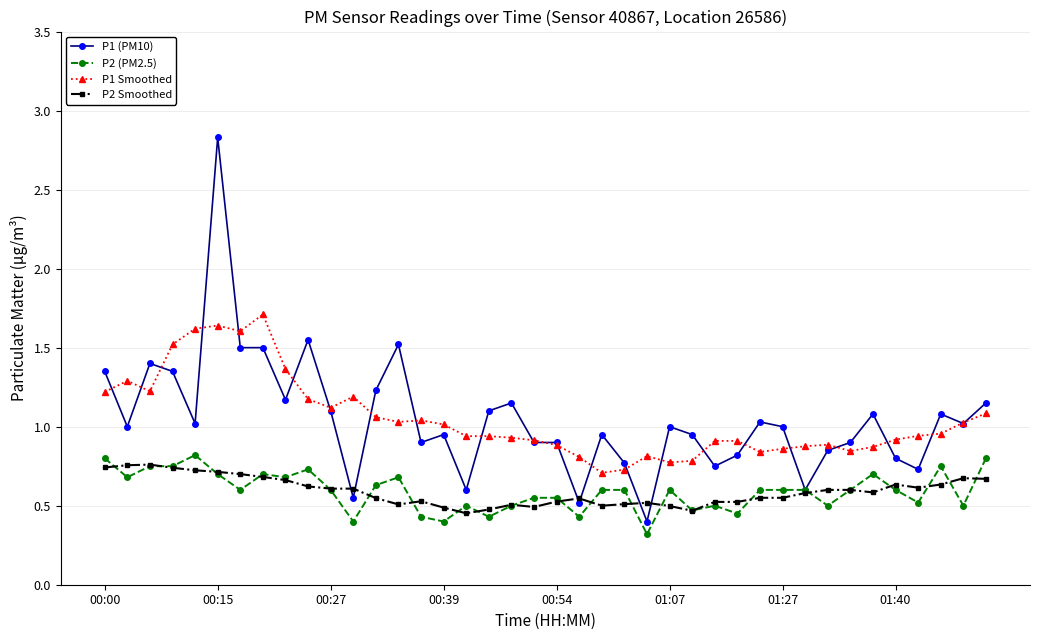

What is the maximum value shown in the chart?

2.8